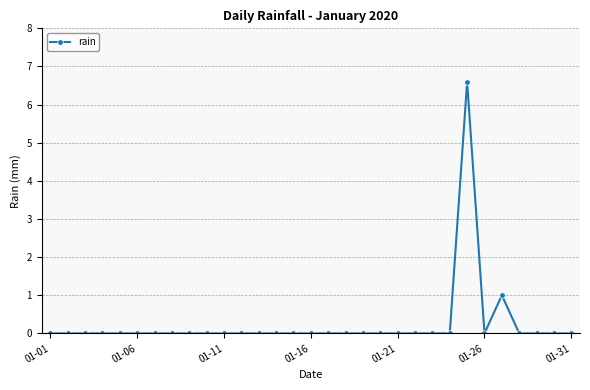

What is the greatest value displayed?

6.6